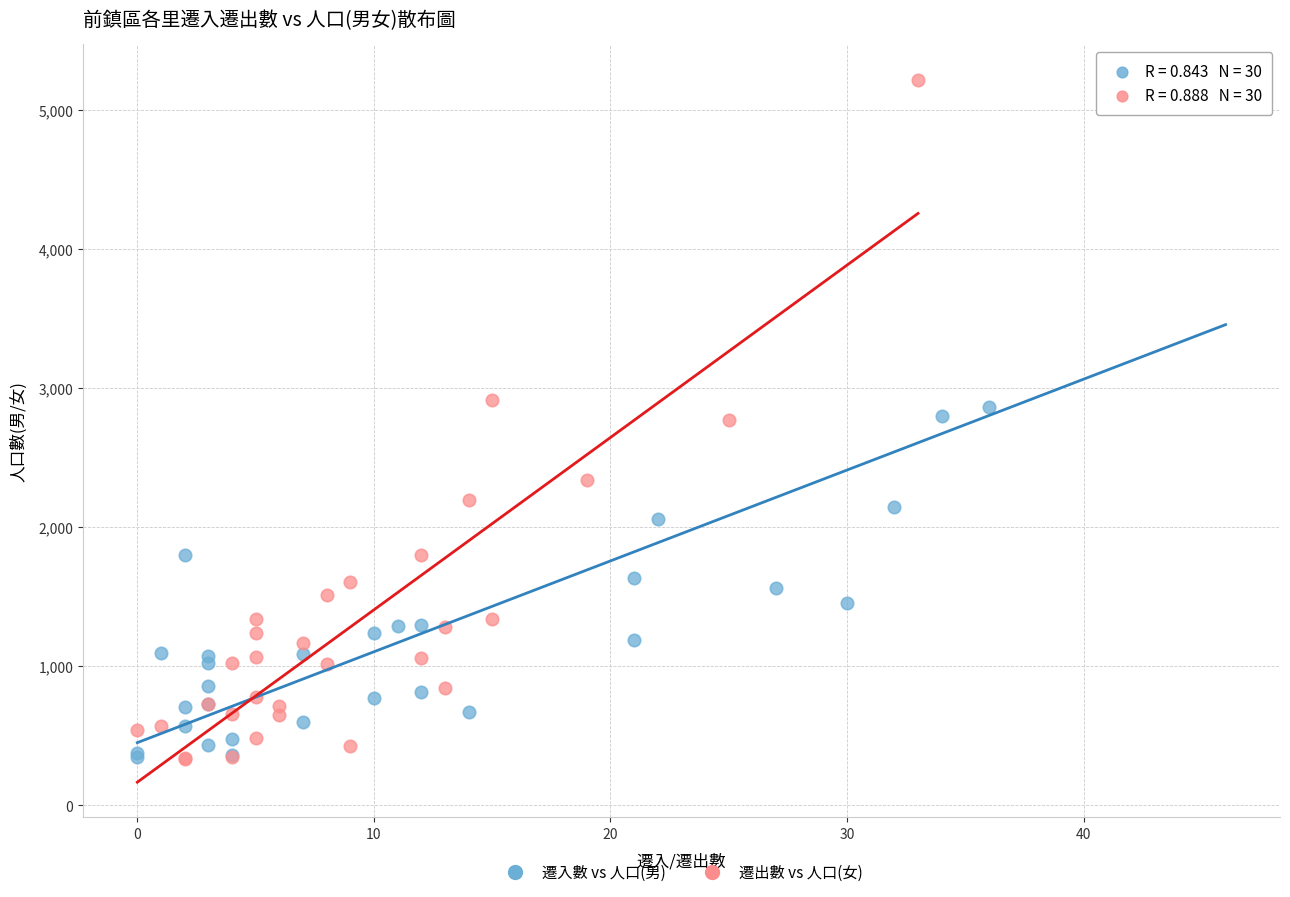

What are all the series names shown in the legend?

遷入數 vs 人口(男), 遷出數 vs 人口(女)